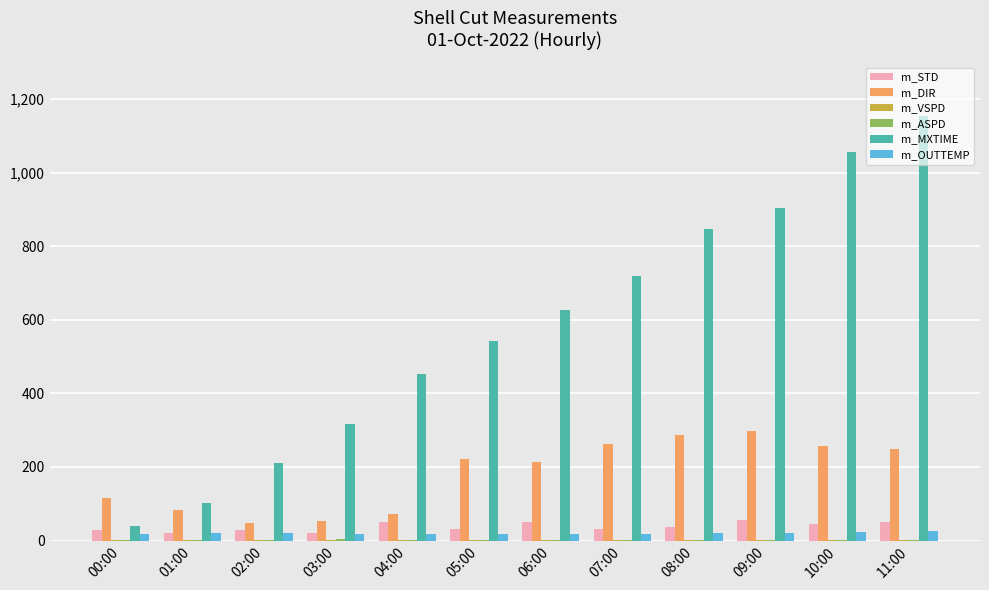

What is the sum of all m_DIR values?

2161.9